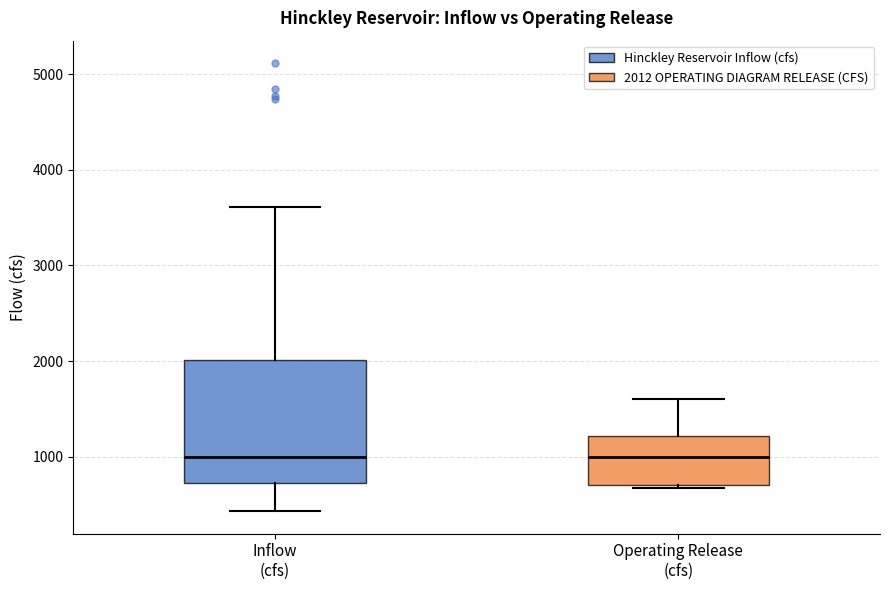

Which box is the tallest, from its lower edge to its upper edge?

Inflow (cfs)